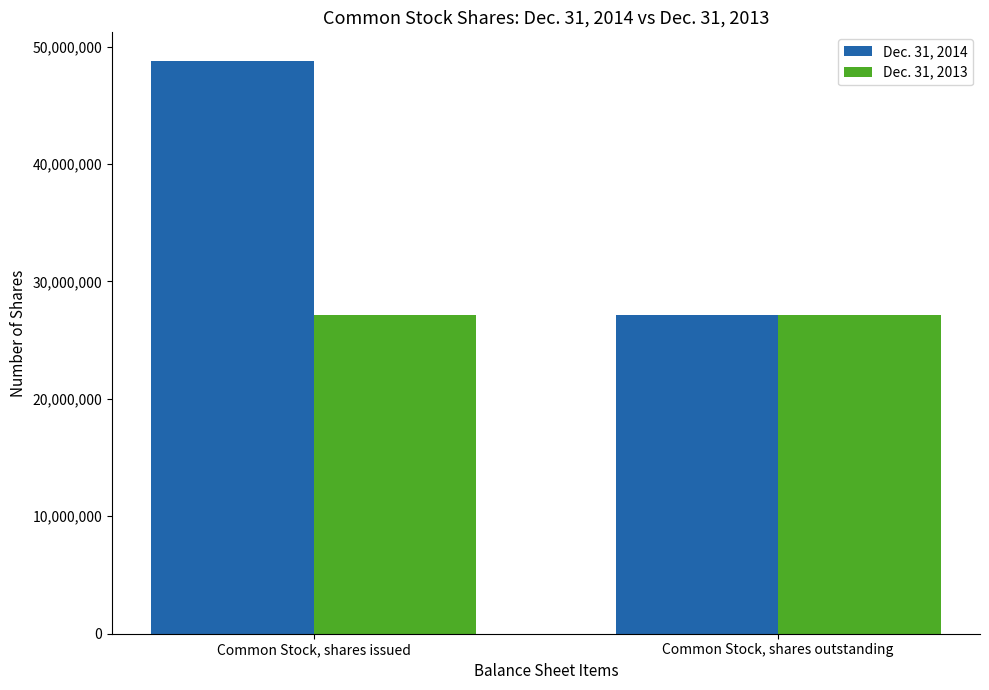

What is the value of the Dec. 31, 2013 bar at the 2nd from the left?

27151240